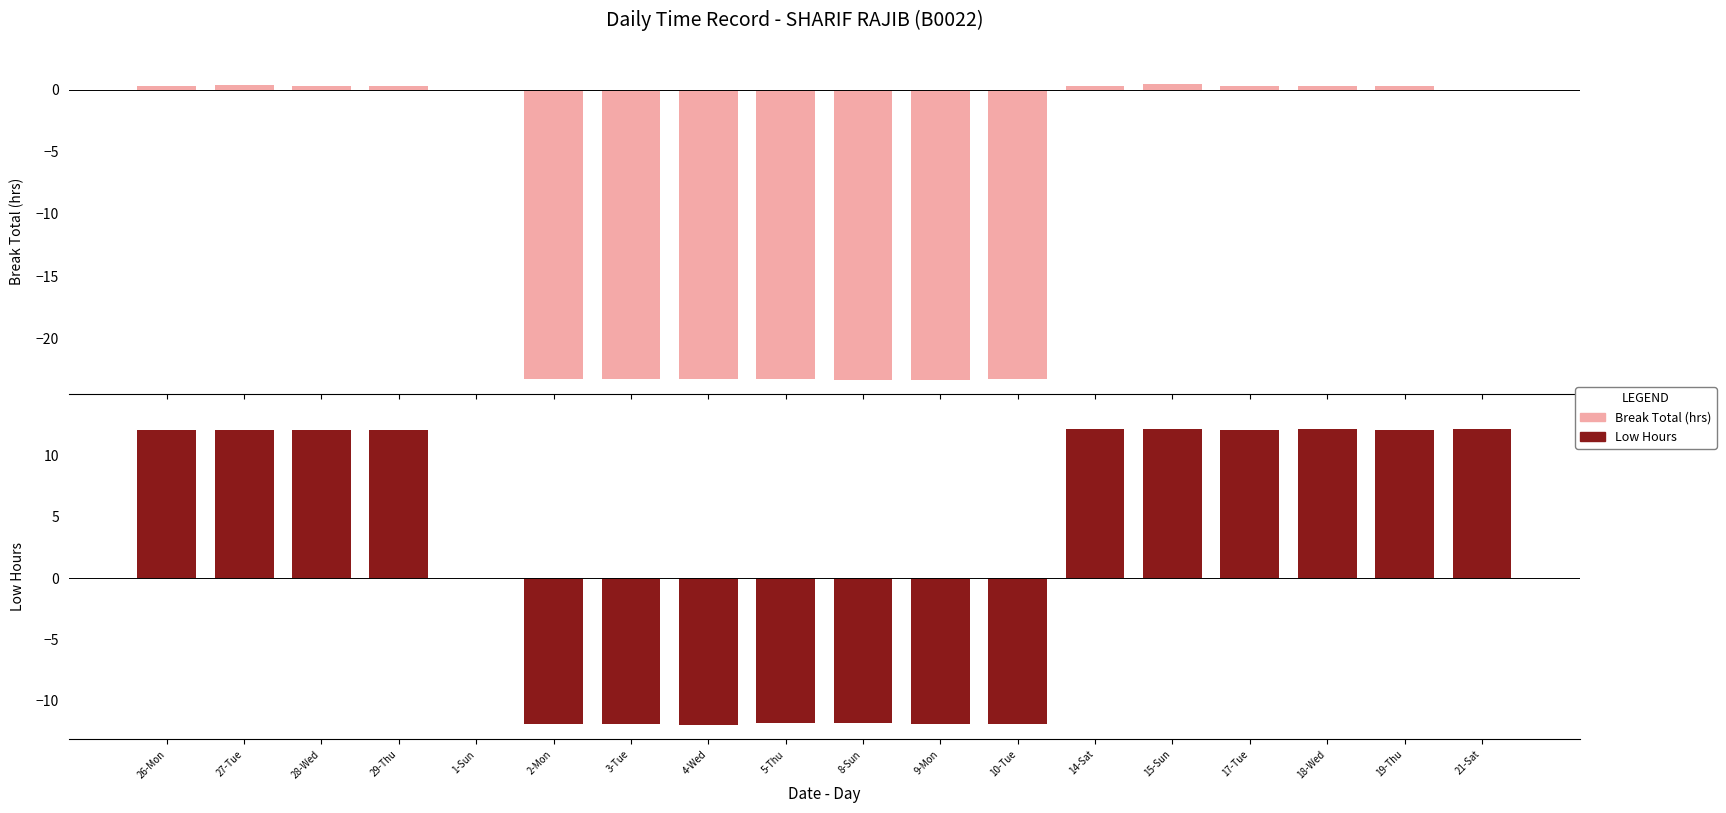

At 3-Tue, list the series in order from smallest to largest.

Break Total (hrs), Low Hours